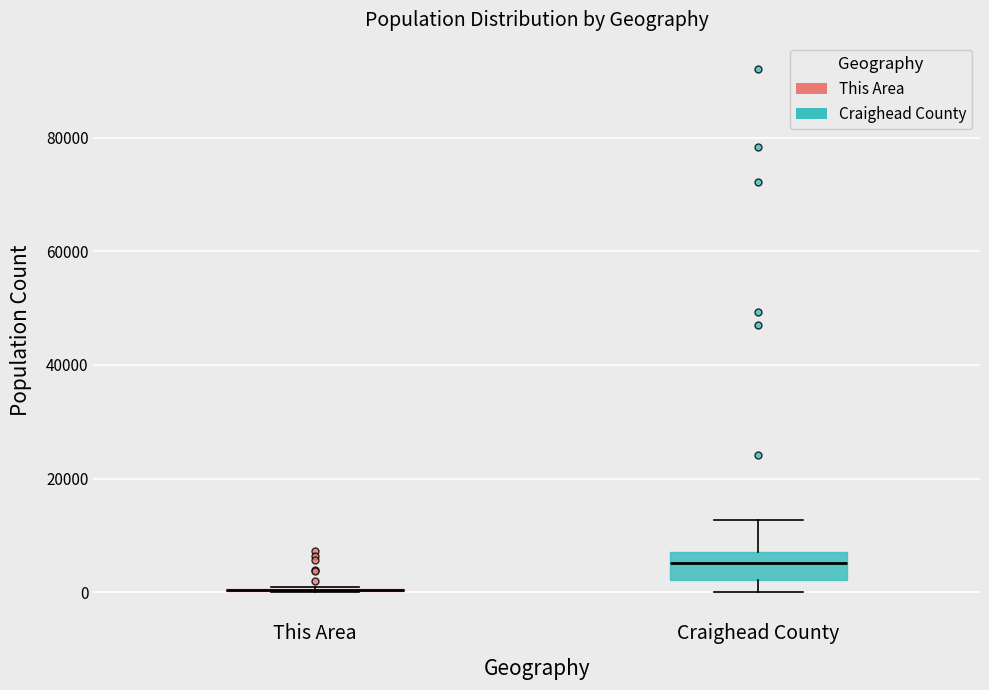

Where does the lower whisker of the box for Craighead County end on the y-axis? The values are not printed on the chart, so give them approximately, as read against the axis.

0